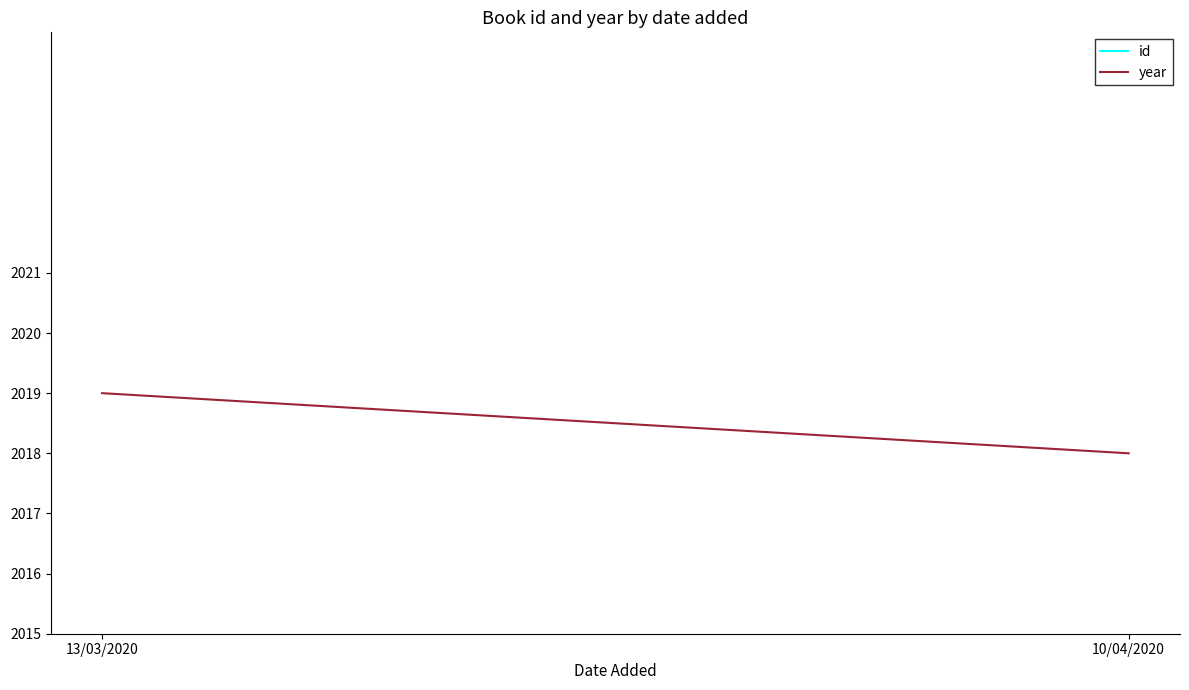

Reading left to right, what are all the values shown in this chart?

id: 13/03/2020=1069	10/04/2020=1082
year: 13/03/2020=2019	10/04/2020=2018